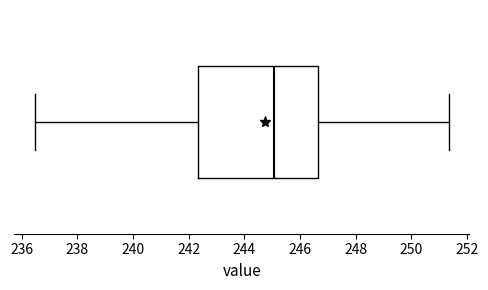

Transcribe this box plot: give where the median line is, the range the box spans, and where the two whiskers end, as read against the x-axis. The values are not printed on the chart, so give them approximately, as read against the axis.

median 245.0, box 242.4 to 246.6, whiskers 236.4 to 251.4